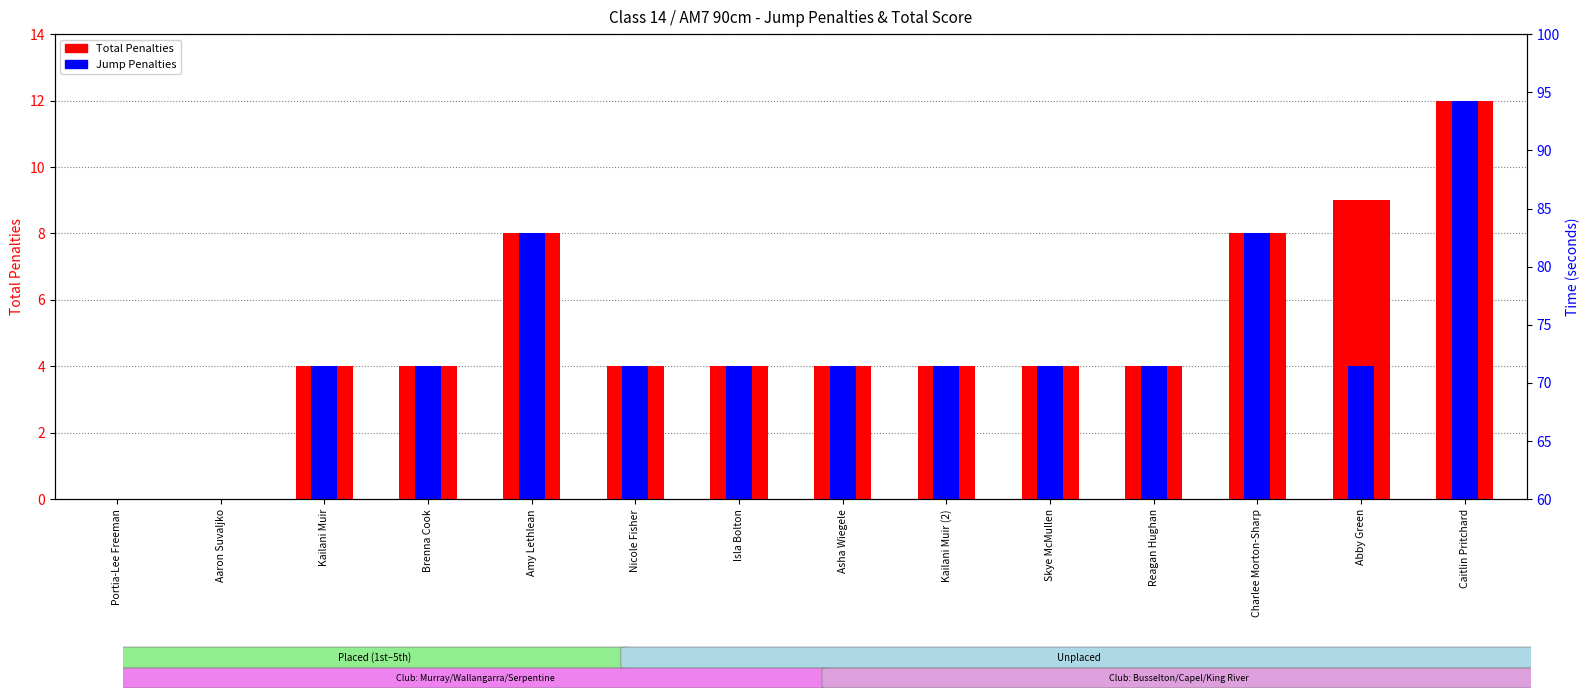

What is the sum of all Jump Penalties values?

64